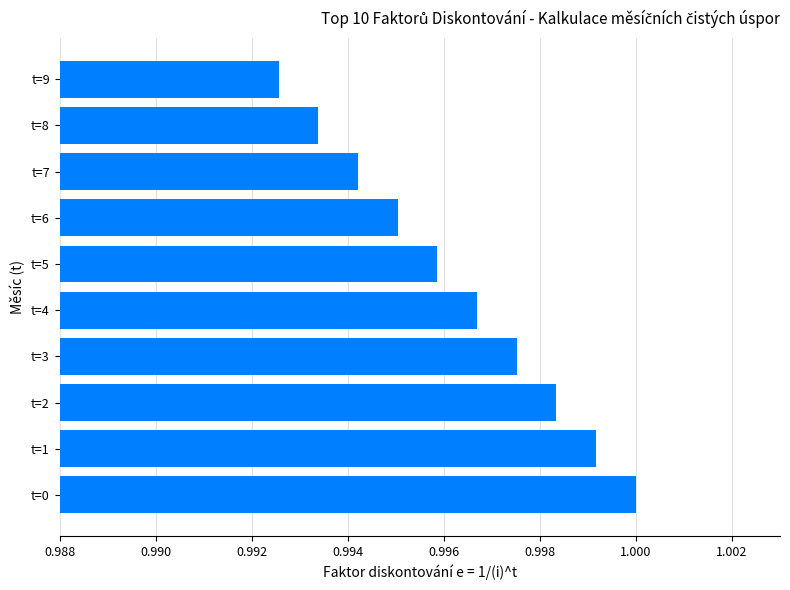

What is the sum of all values?

10.0